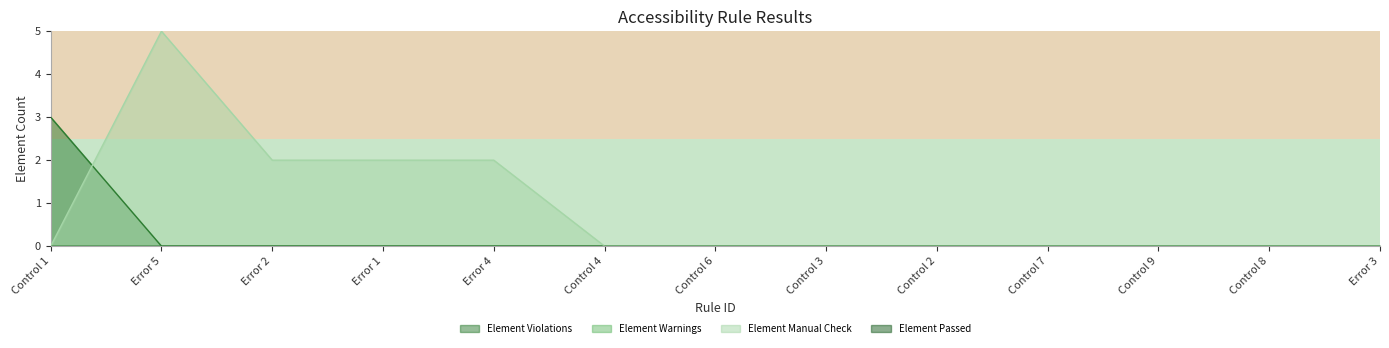

What is the difference between the maximum and minimum values in the Element Violations series?

3